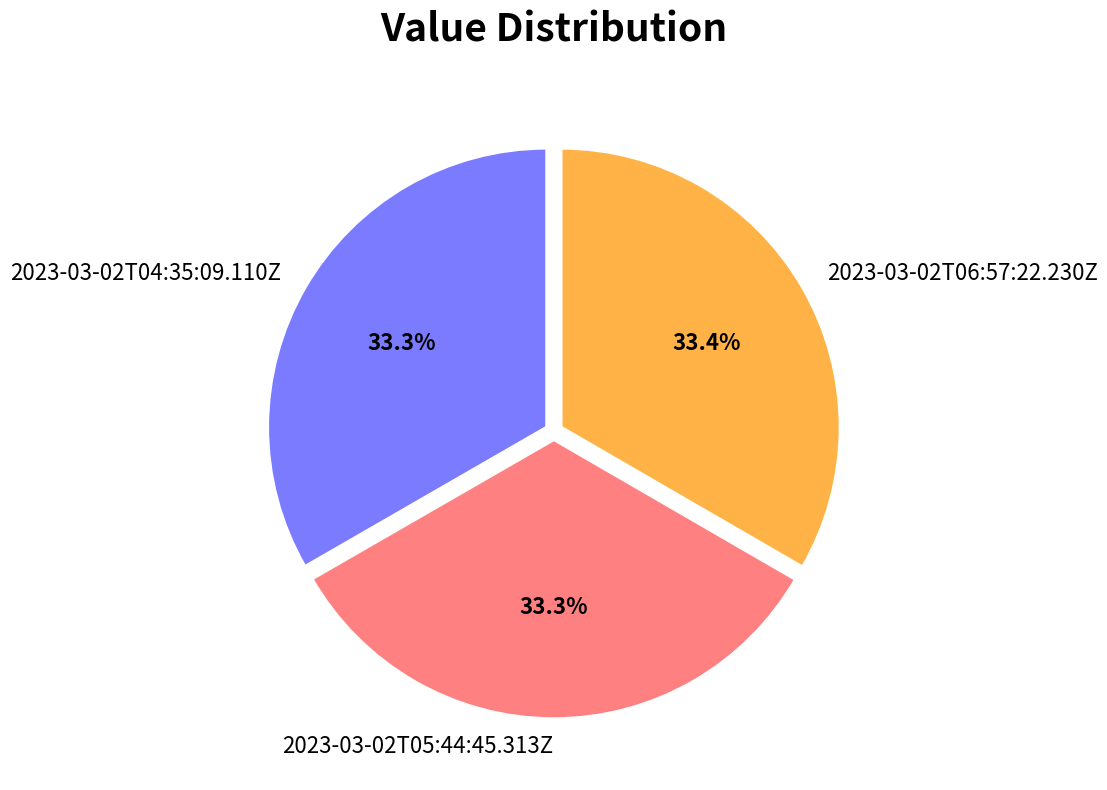

Combined, do 2023-03-02T05:44:45.313Z and 2023-03-02T06:57:22.230Z account for over 50%?

Yes